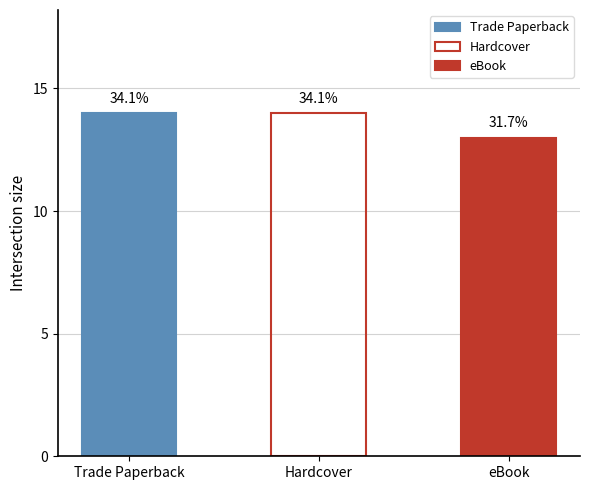

List the labels in order of value, largest first.

Trade Paperback, Hardcover, eBook